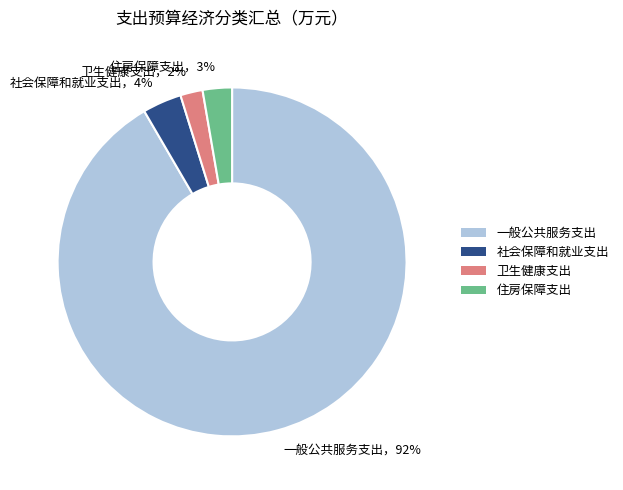

Does any single category account for the majority?

Yes